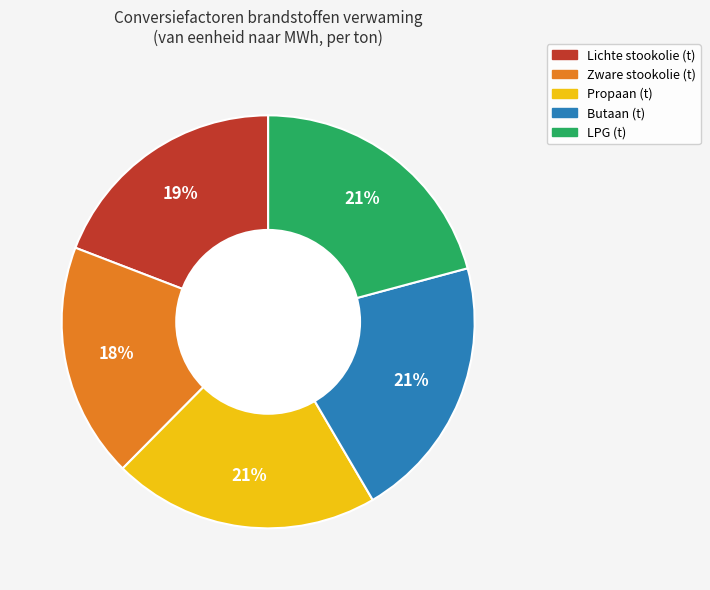

Which has a higher value, Lichte stookolie (t) or LPG (t)?

LPG (t)